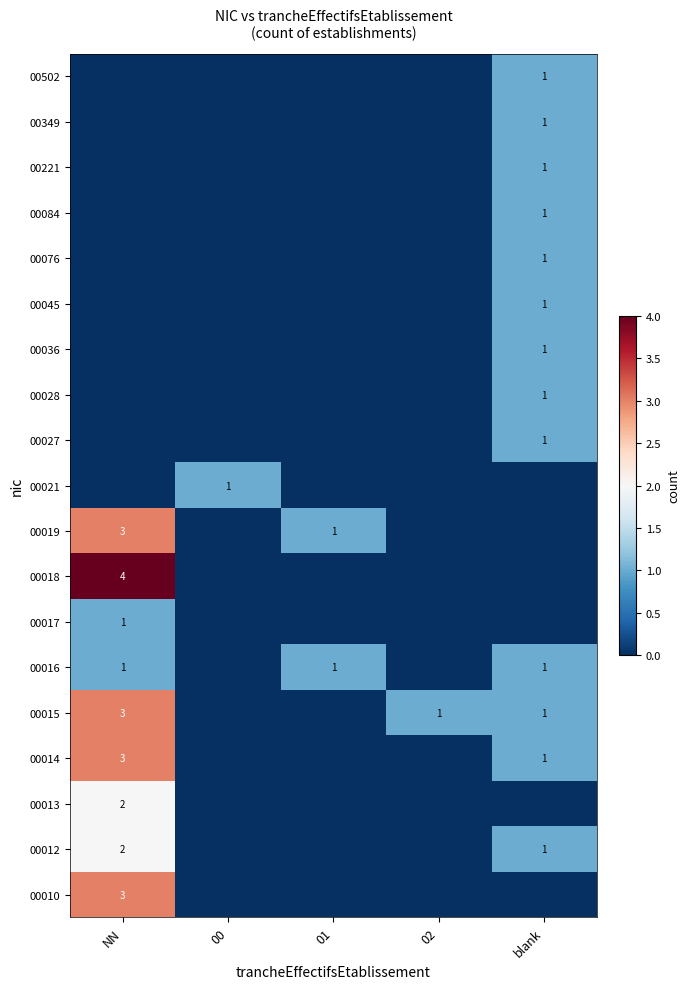

True or false: 00221 has a value of 1 at blank.

True